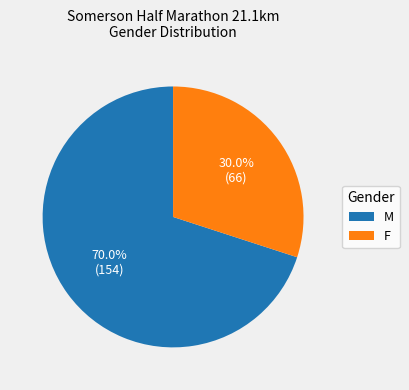

To the nearest percent, what is the difference between the F and M slice percentages?

40%